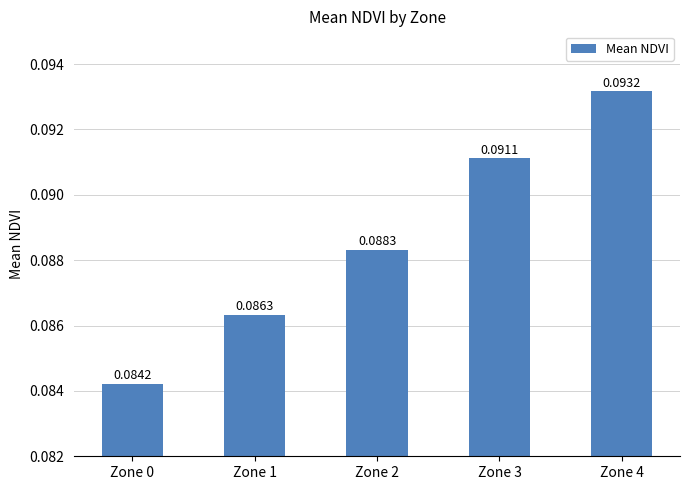

What is the sum of all values?

0.4